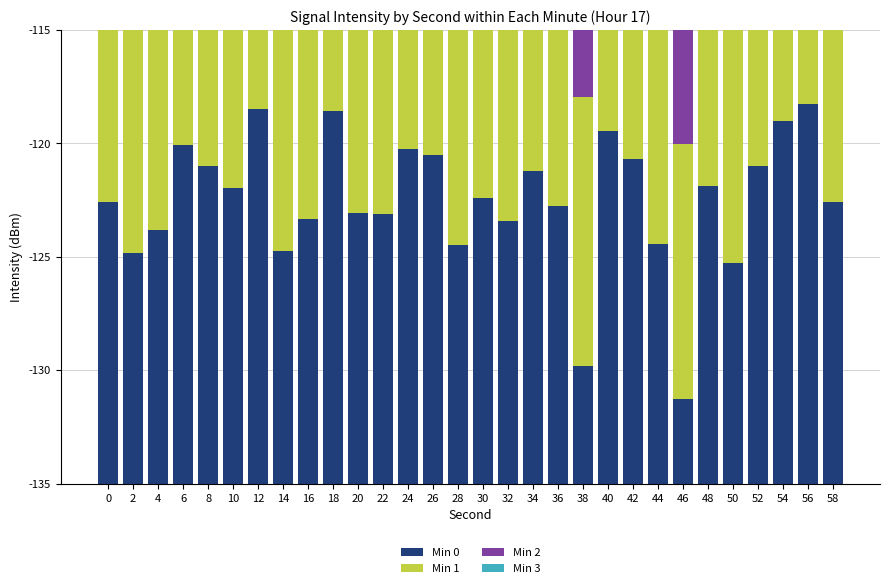

Reading left to right, transcribe all the data shown in this chart.

Min 0: 12.4	10.2	11.2	14.9	14.0	13.0	16.5	10.3	11.7	16.4	11.9	11.9	14.7	14.5	10.5	12.6	11.6	13.8	12.2	5.2	15.5	14.3	10.6	3.7	13.1	9.7	14.0	16.0	16.7	12.4
Min 1: 11.8	12.8	12.1	11.2	12.7	14.3	13.5	13.5	14.9	12.3	12.3	14.9	13.5	13.5	14.3	12.7	11.2	12.1	12.8	11.8	11.8	12.8	12.1	11.2	12.7	14.3	13.5	13.5	14.9	12.3
Min 2: 13.5	12.7	14.2	15.1	11.9	13.3	14.5	12.1	13.7	15.3	12.9	14.1	13.5	11.7	15.5	13.9	12.3	14.7	13.1	11.5	15.9	12.5	13.9	14.3	12.7	13.5	15.1	11.9	14.5	13.3
Min 3: 14.1	12.9	13.7	11.5	14.9	12.3	13.1	14.5	11.7	13.3	14.7	12.1	13.5	14.9	11.3	13.9	12.5	14.3	13.1	11.9	15.5	12.7	13.9	14.1	12.5	13.7	15.3	11.9	14.5	13.1